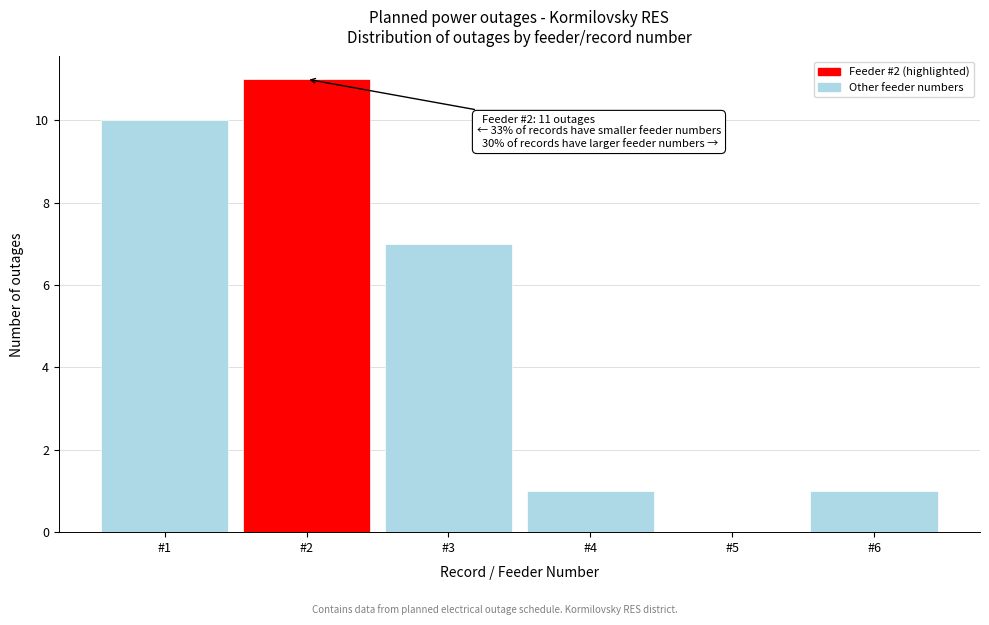

Over which range of the x-axis is the bar tallest?

1.5 to 2.5